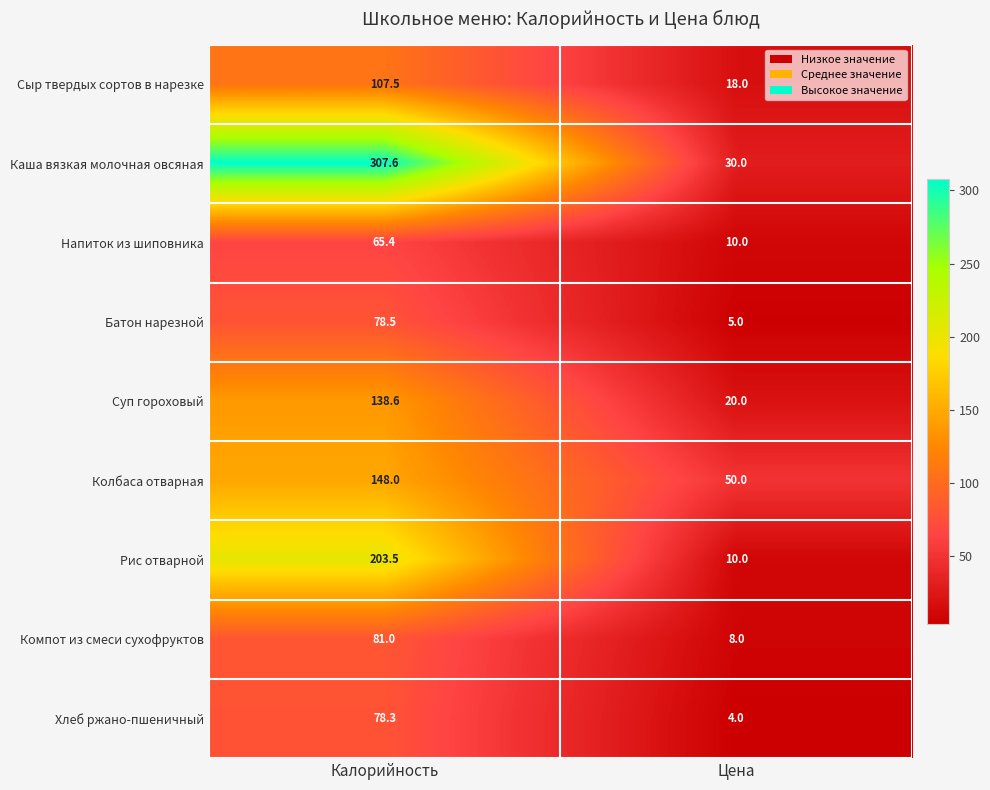

At how many categories does at least one series exceed 71?

1